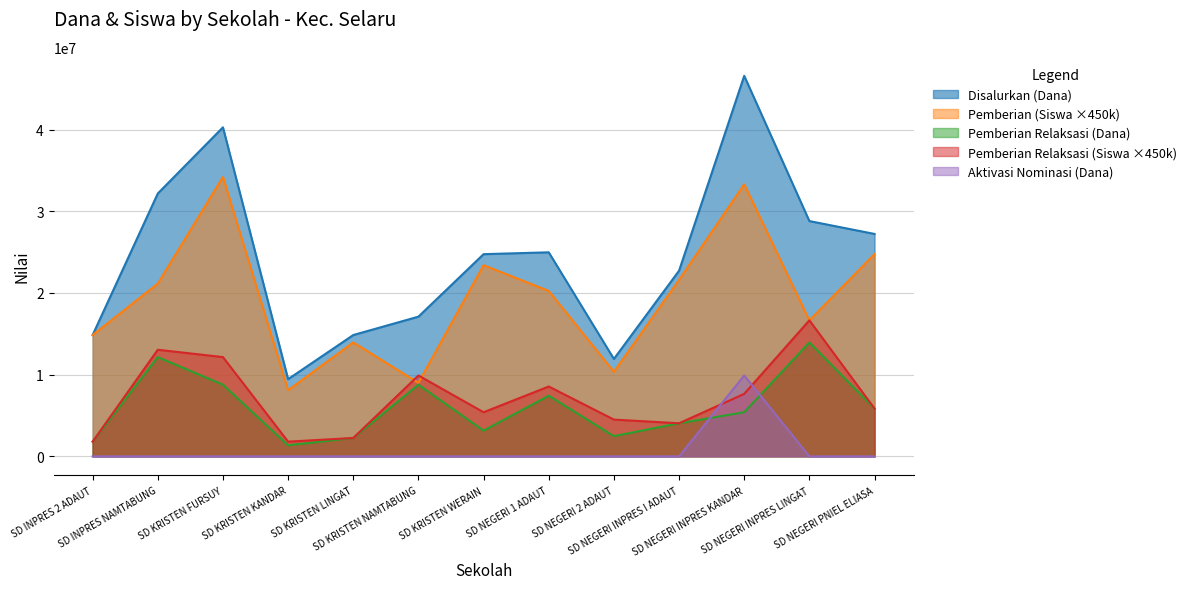

Between SD NEGERI PNIEL ELIASA and SD KRISTEN FURSUY, which is larger?

SD KRISTEN FURSUY